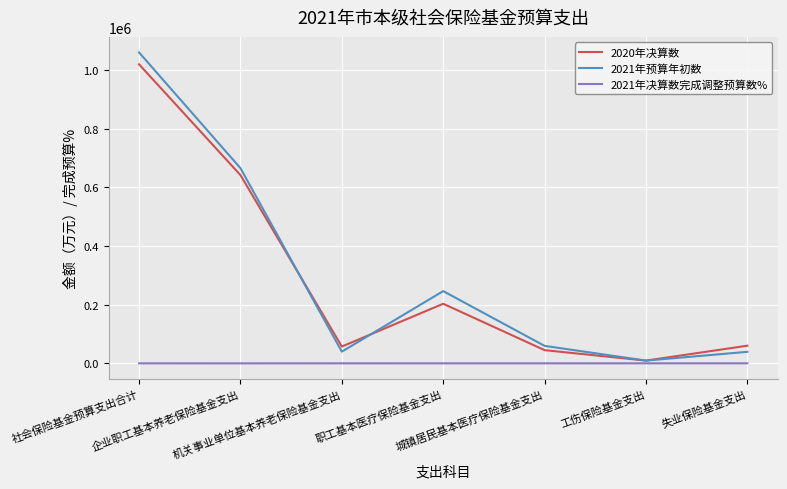

Is this an area chart (filled region under the line)?

No